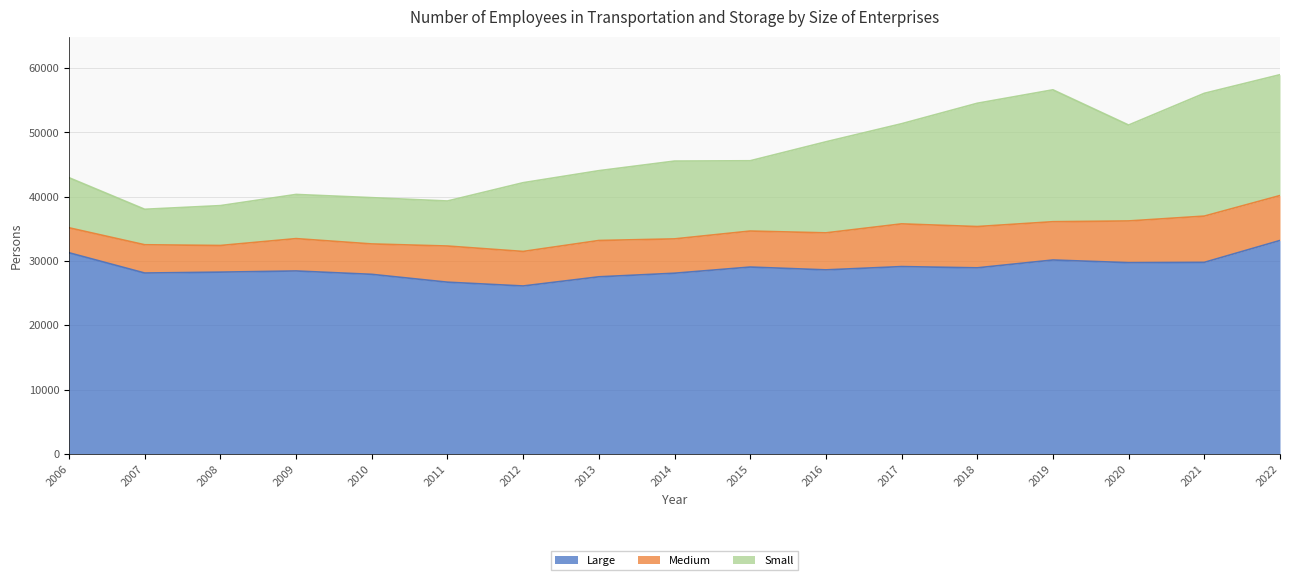

Does the chart have visible grid lines?

Yes